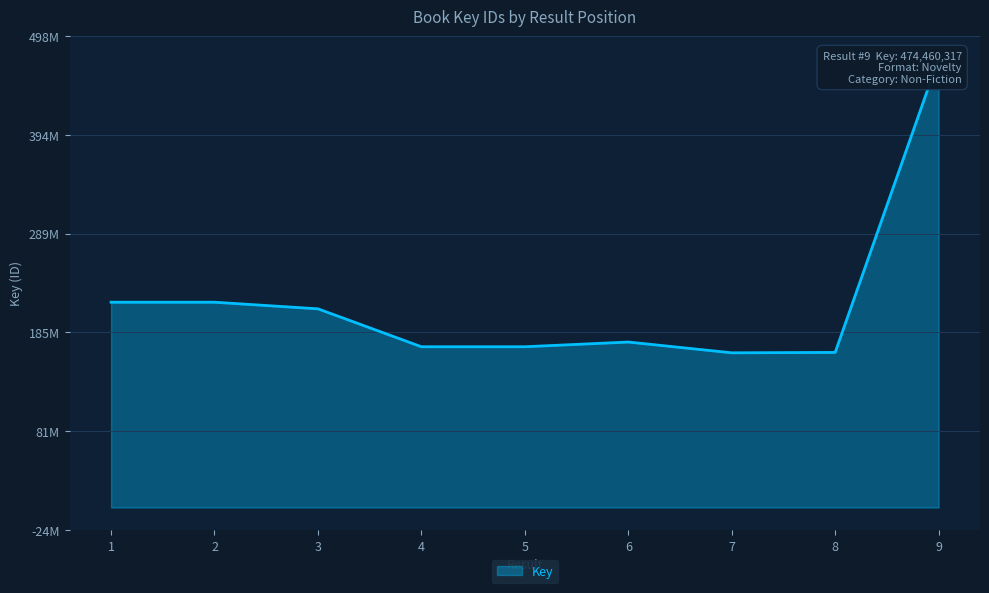

Is it true that the value at 6 is 248002054?

False